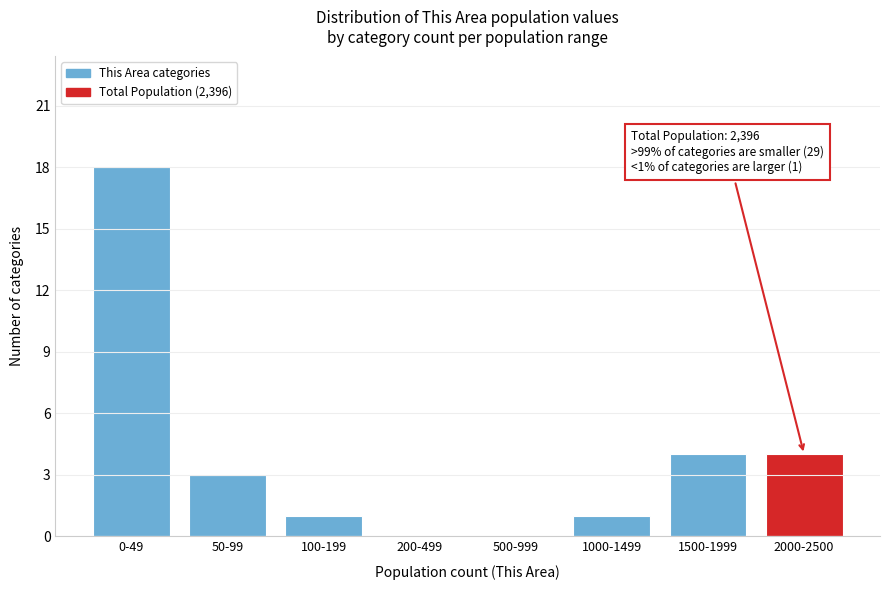

Reading right to left, transcribe all the data shown in this chart.

2000-2500=4	1500-1999=4	1000-1499=1	500-999=0	200-499=0	100-199=1	50-99=3	0-49=18